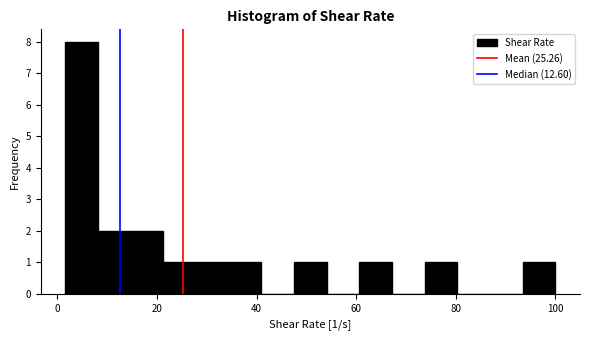

Read against the x-axis, roughly where is the centre of the tallest bar?

4